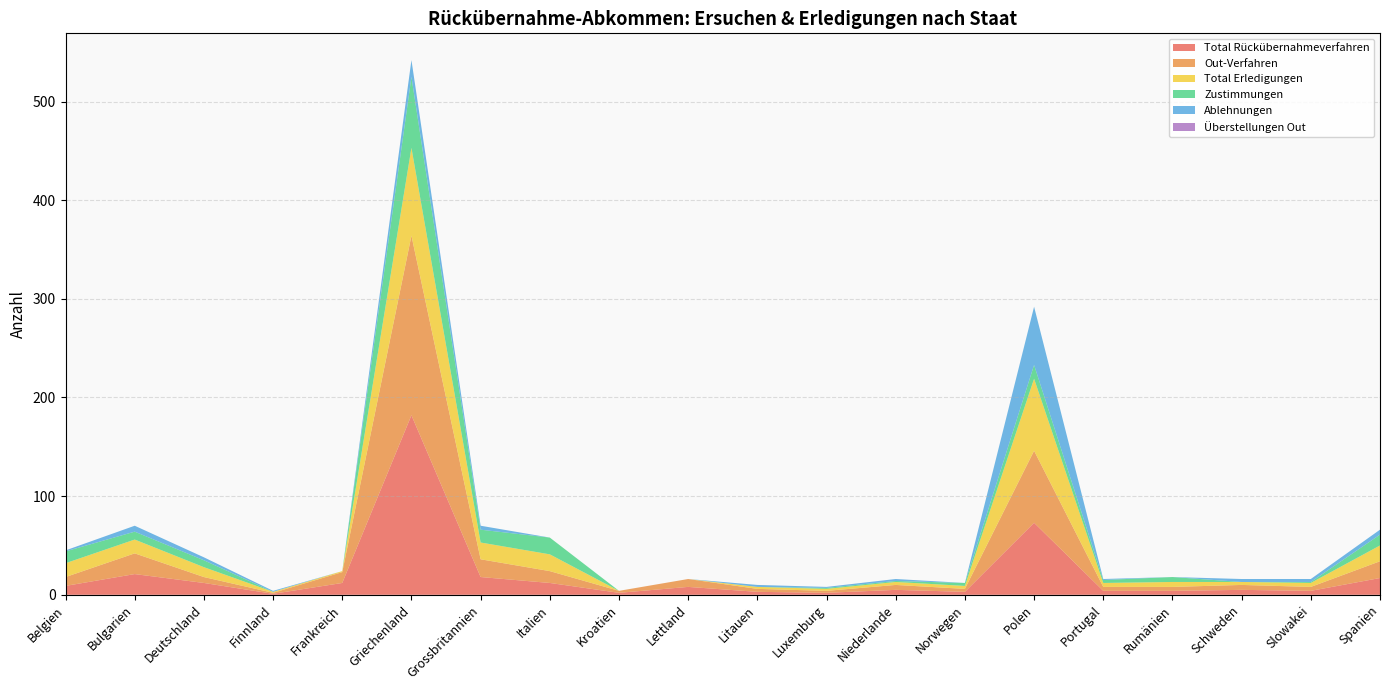

Reading right to left, extract all data points from this chart.

Total Rückübernahmeverfahren: 17	4	5	4	4	73	3	5	2	3	8	2	12	18	182	12	1	12	21	9
Out-Verfahren: 17	4	5	4	4	73	3	5	2	3	8	2	12	18	182	11	1	6	21	9
Total Erledigungen: 16	4	3	5	4	73	3	3	2	2	0	0	17	17	89	1	1	10	14	14
Zustimmungen: 11	1	0	5	3	14	3	1	1	0	0	0	17	13	72	0	0	7	8	12
Ablehnungen: 5	3	3	0	1	59	0	2	1	2	0	0	0	4	17	0	1	3	6	1
Überstellungen Out: 0	0	0	0	0	0	0	0	0	0	0	0	0	0	0	0	0	0	0	0